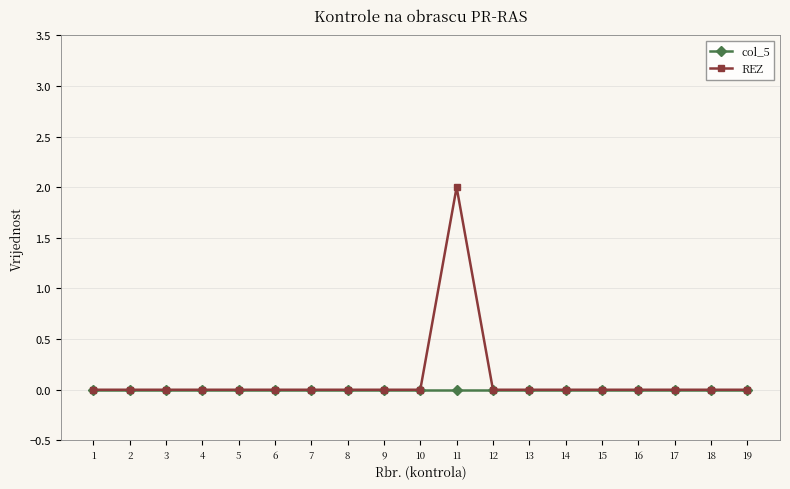

Which series has the widest spread of values?

REZ